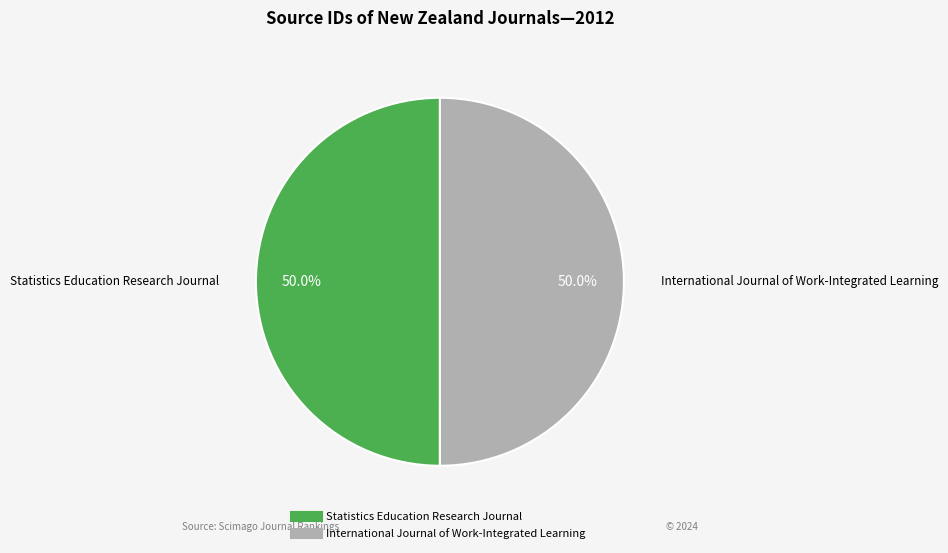

How many segments does this pie chart have?

2